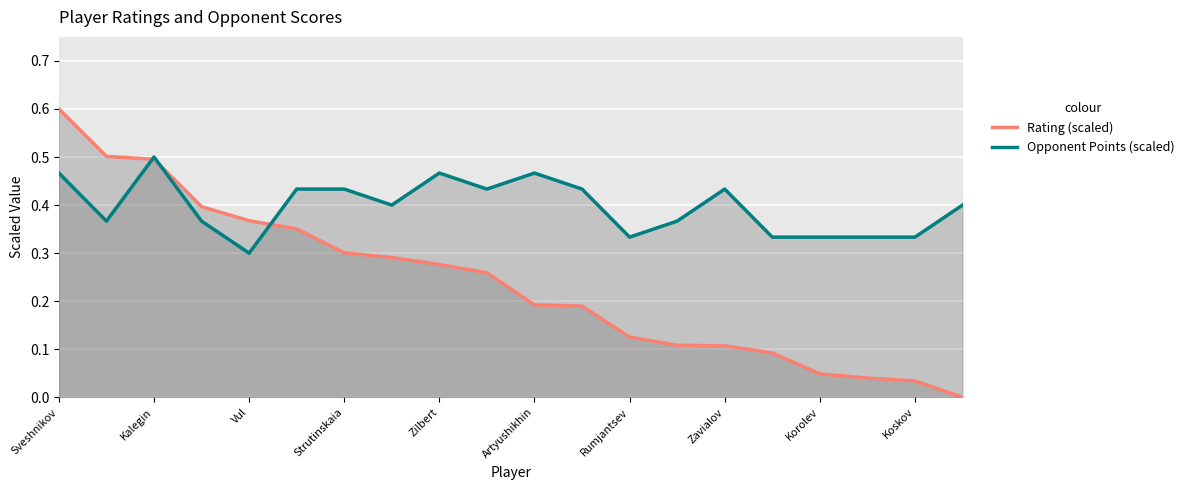

What is the average value of the Opponent Points (scaled) series?

0.4